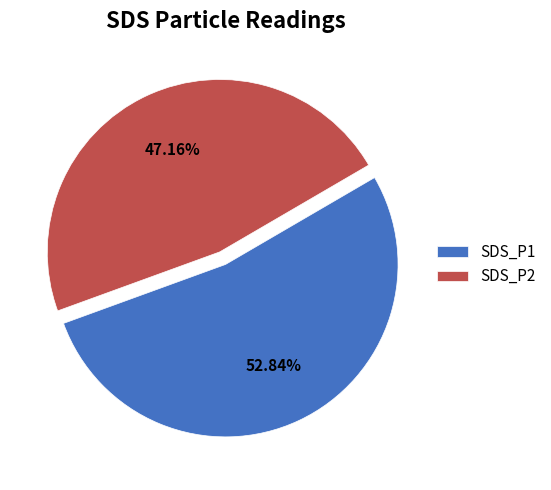

Between SDS_P2 and SDS_P1, which is larger?

SDS_P1